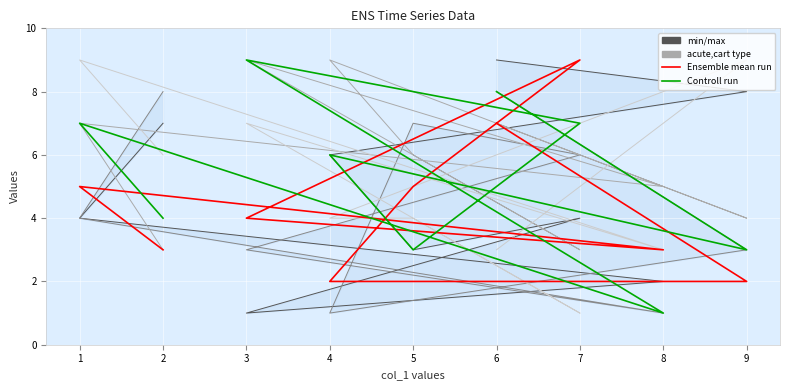

How many lines are shown in the chart?

4